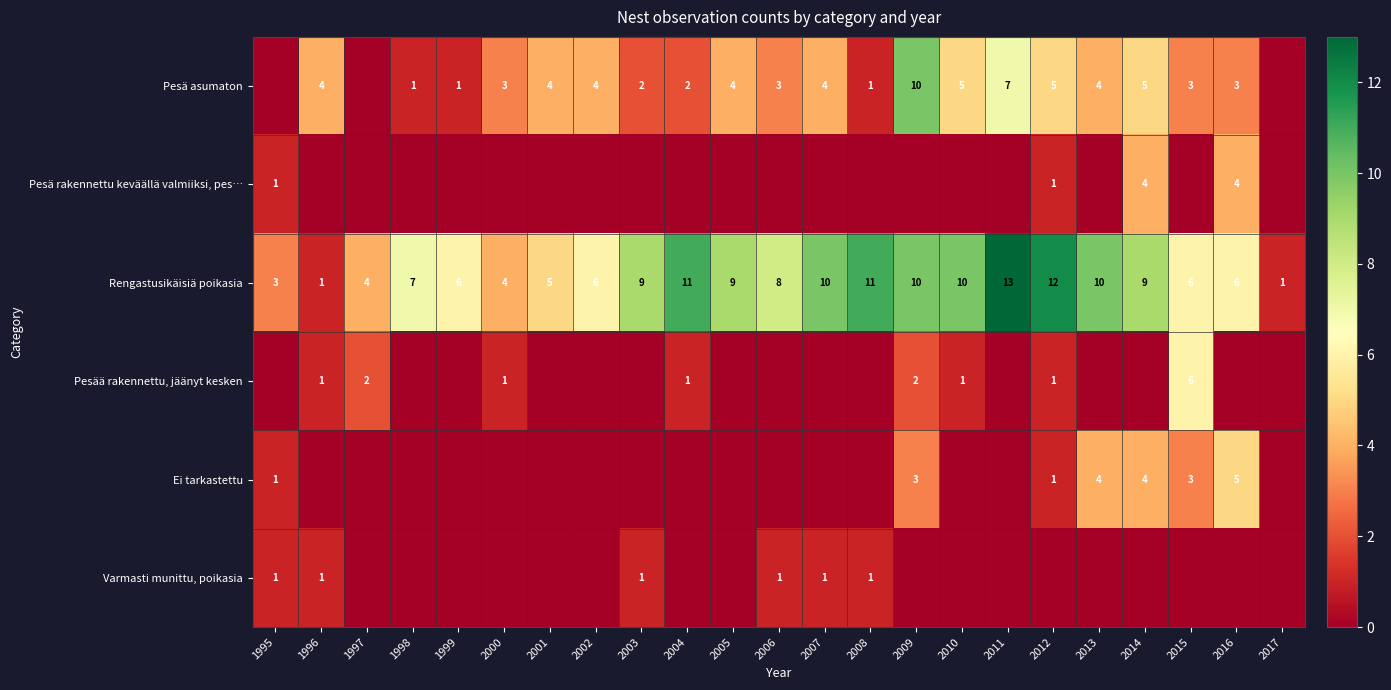

True or false: Pesää rakennettu, jäänyt kesken has a value of 3 at 1997.

False